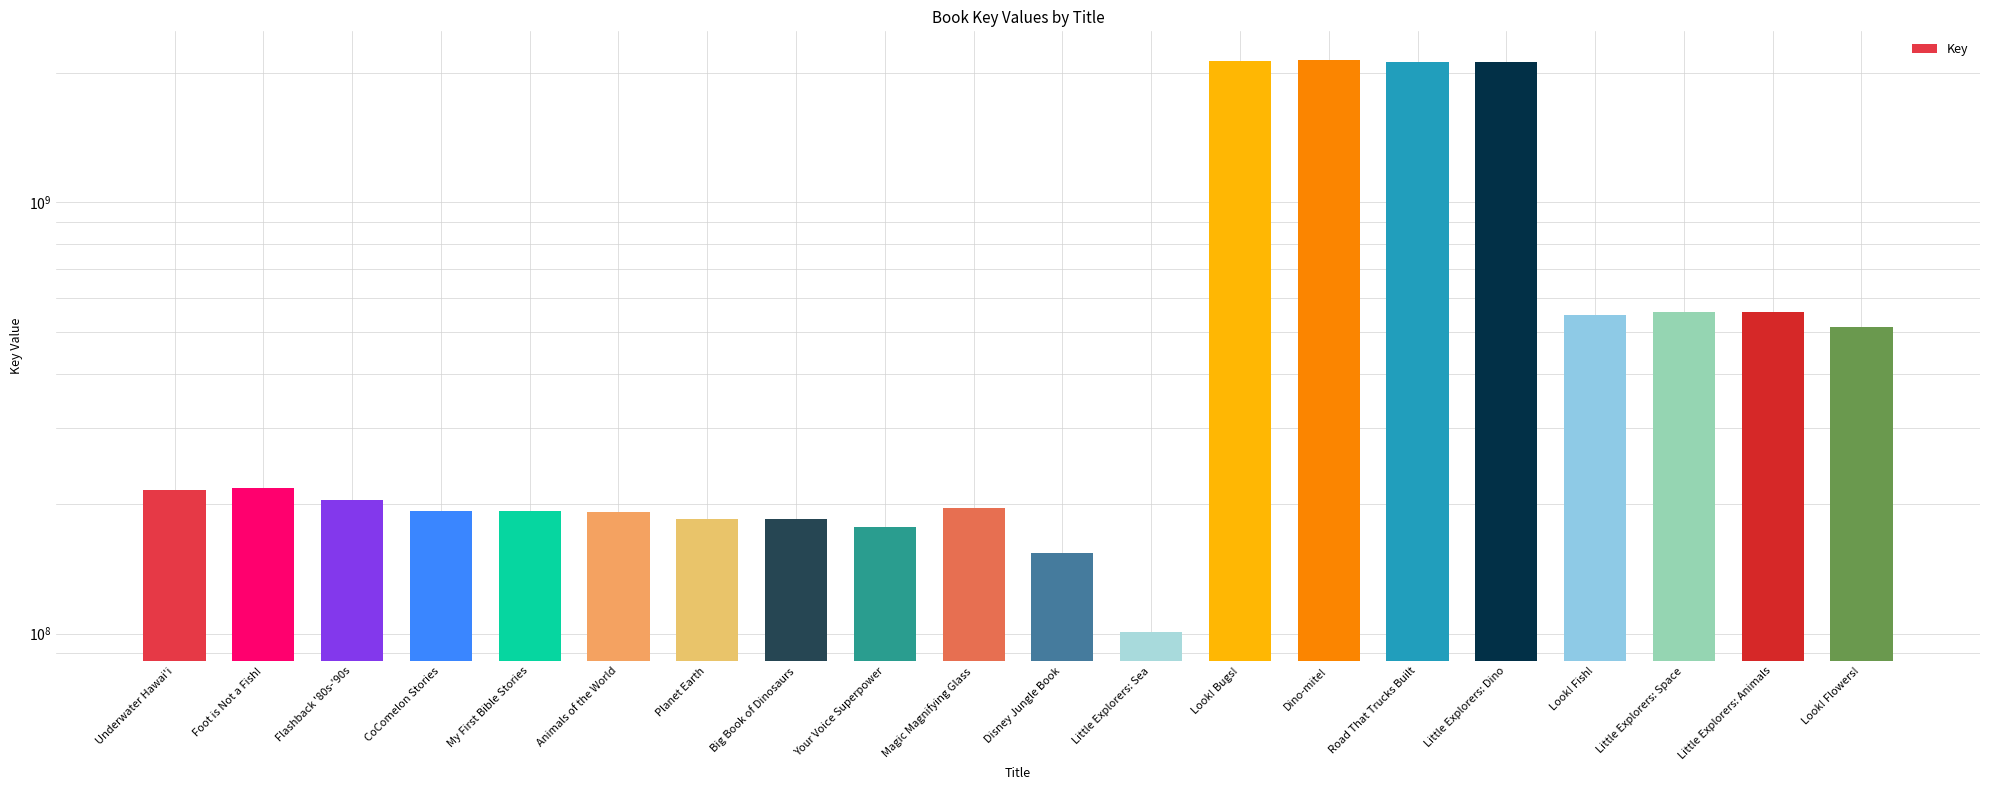

How many data points are above 215249195?

9